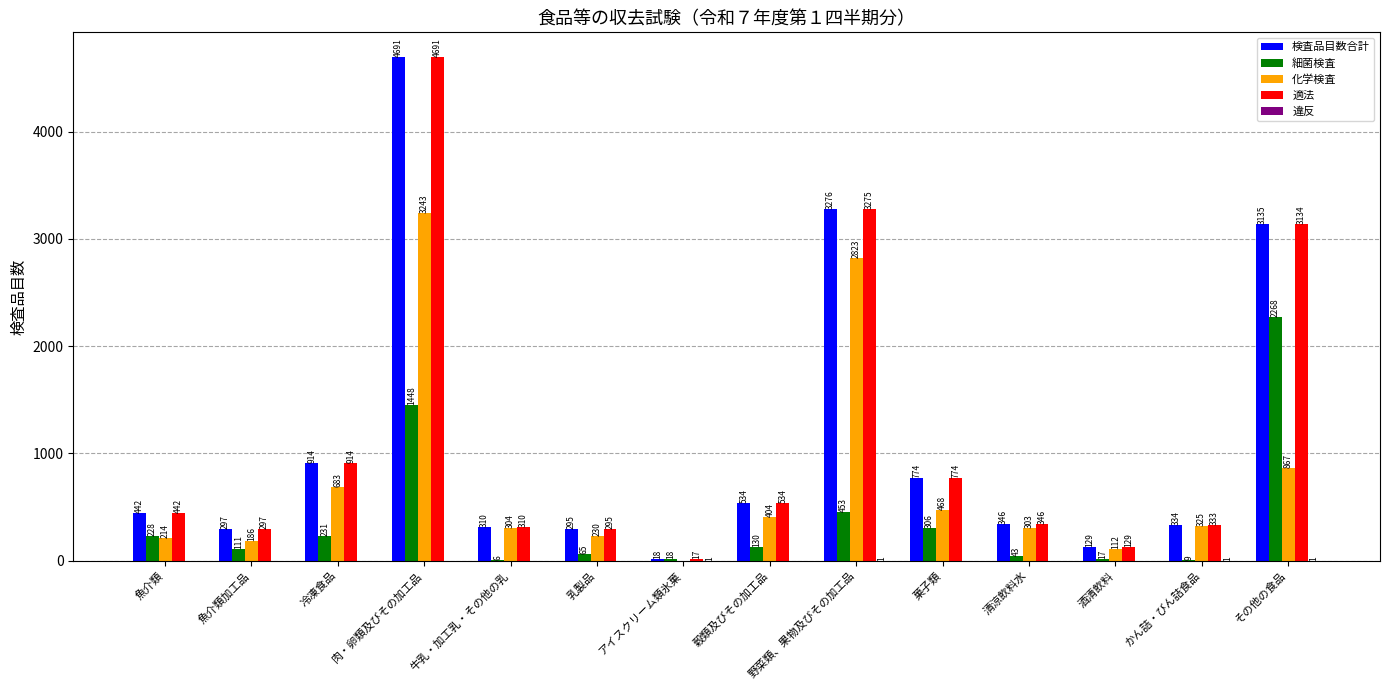

Are the bars grouped side by side (vs. stacked)?

Yes